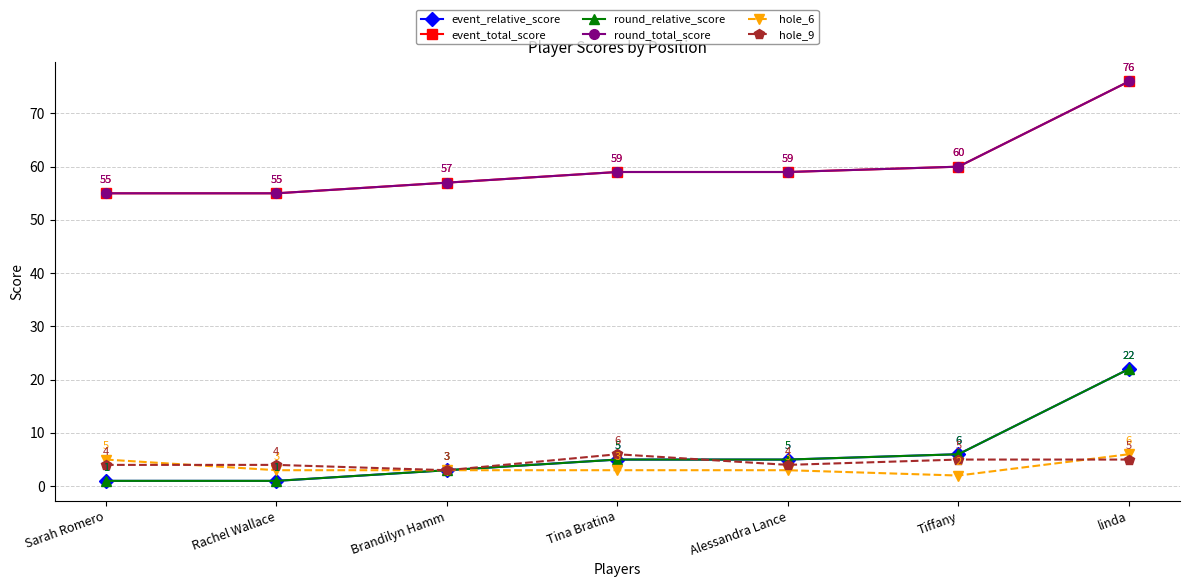

Reading right to left, list all the values displayed in this chart.

event_relative_score: linda=22	Tiffany=6	Alessandra Lance=5	Tina Bratina=5	Brandilyn Hamm=3	Rachel Wallace=1	Sarah Romero=1
event_total_score: linda=76	Tiffany=60	Alessandra Lance=59	Tina Bratina=59	Brandilyn Hamm=57	Rachel Wallace=55	Sarah Romero=55
round_relative_score: linda=22	Tiffany=6	Alessandra Lance=5	Tina Bratina=5	Brandilyn Hamm=3	Rachel Wallace=1	Sarah Romero=1
round_total_score: linda=76	Tiffany=60	Alessandra Lance=59	Tina Bratina=59	Brandilyn Hamm=57	Rachel Wallace=55	Sarah Romero=55
hole_6: linda=6	Tiffany=2	Alessandra Lance=3	Tina Bratina=3	Brandilyn Hamm=3	Rachel Wallace=3	Sarah Romero=5
hole_9: linda=5	Tiffany=5	Alessandra Lance=4	Tina Bratina=6	Brandilyn Hamm=3	Rachel Wallace=4	Sarah Romero=4